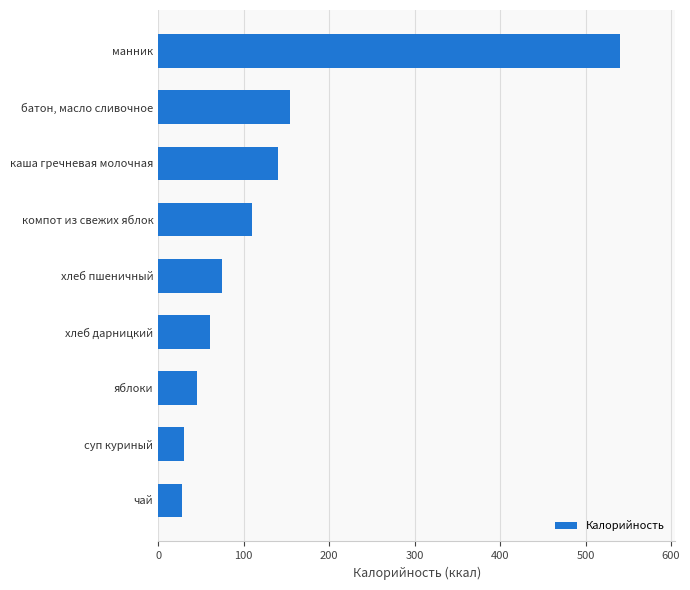

Does the chart contain any negative values?

No